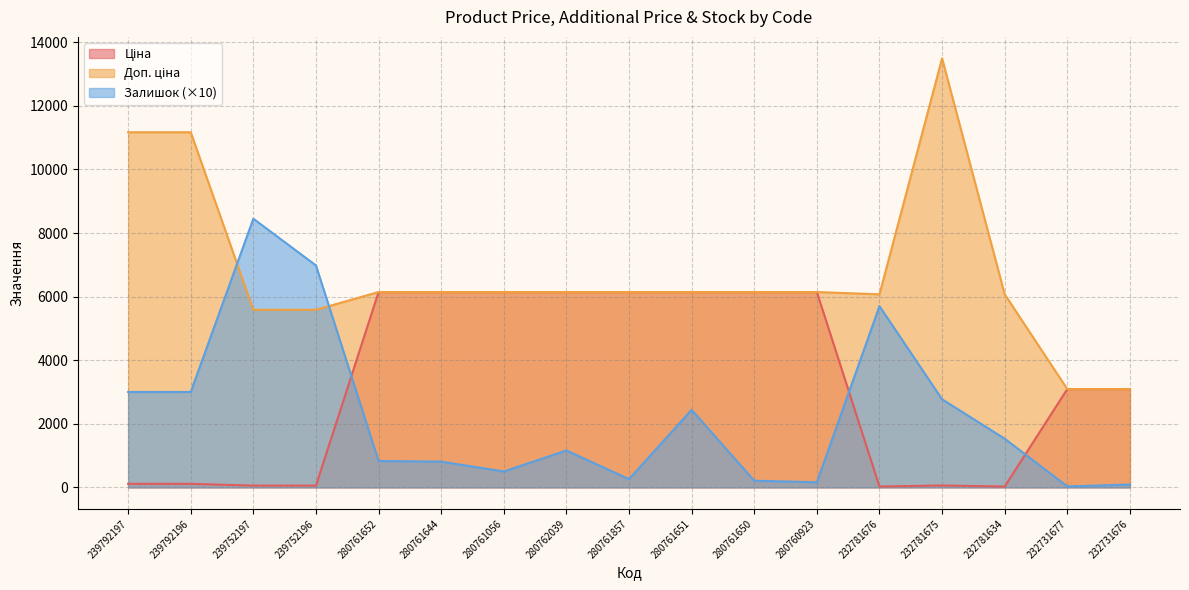

At how many categories does at least one series exceed 11632?

1